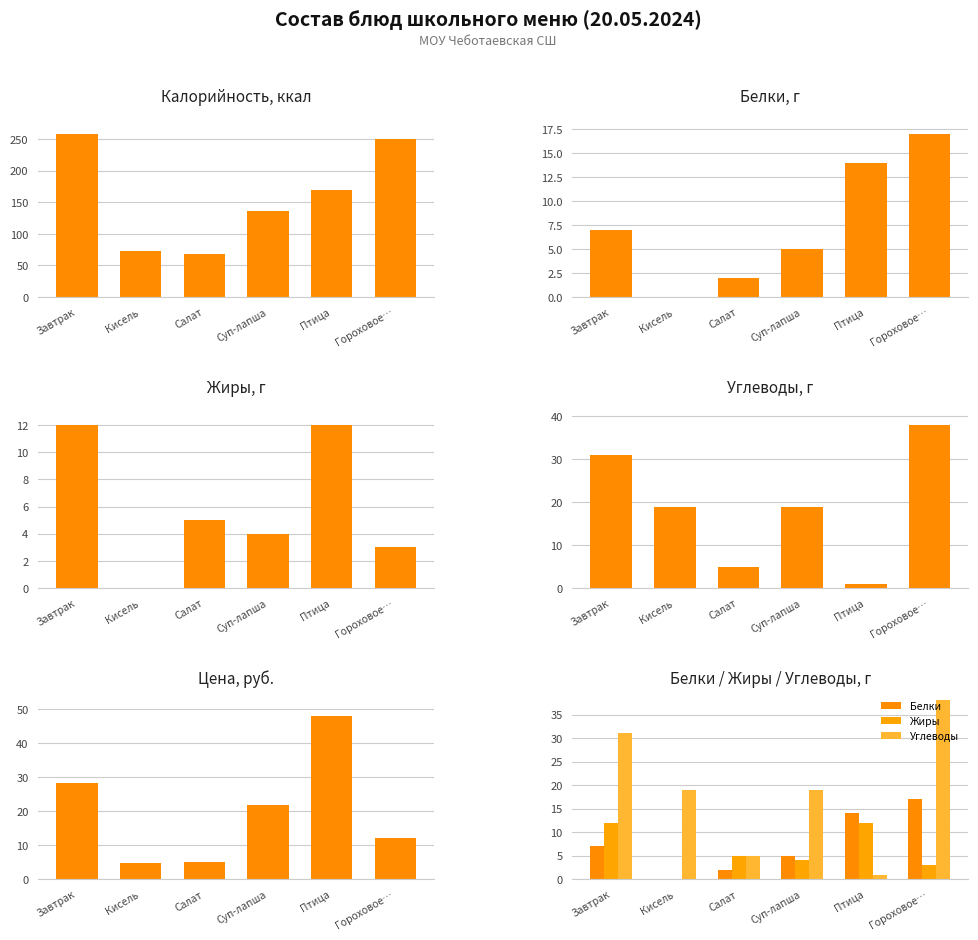

True or false: Цена has a value of 5.2 at Салат.

True